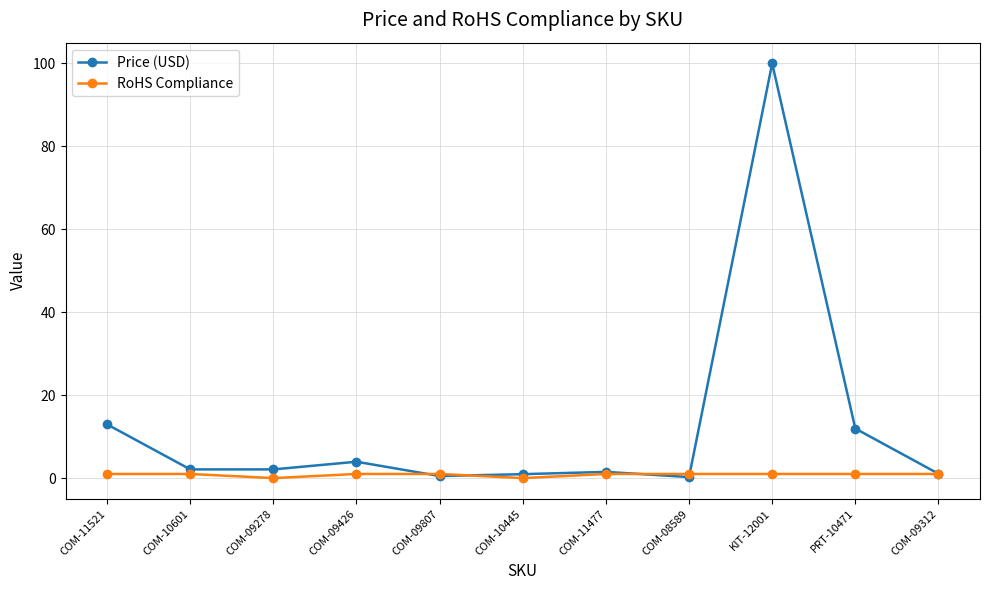

What is the label of the 11th point from the left?

COM-09312